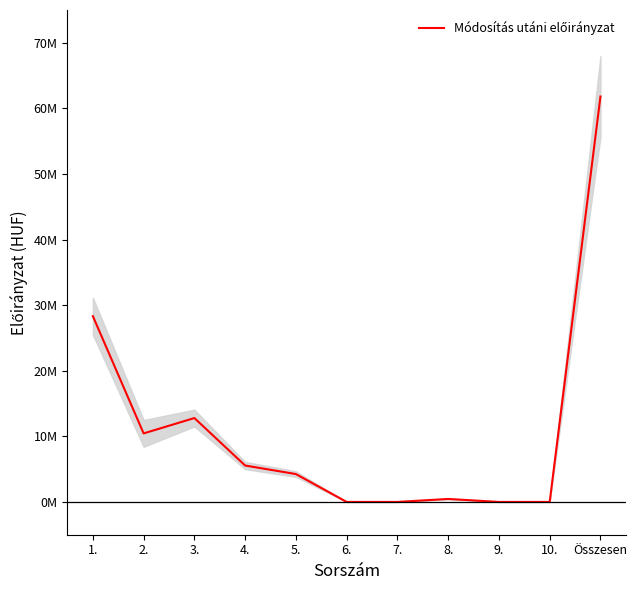

Which has a higher value, 4. or 5.?

4.